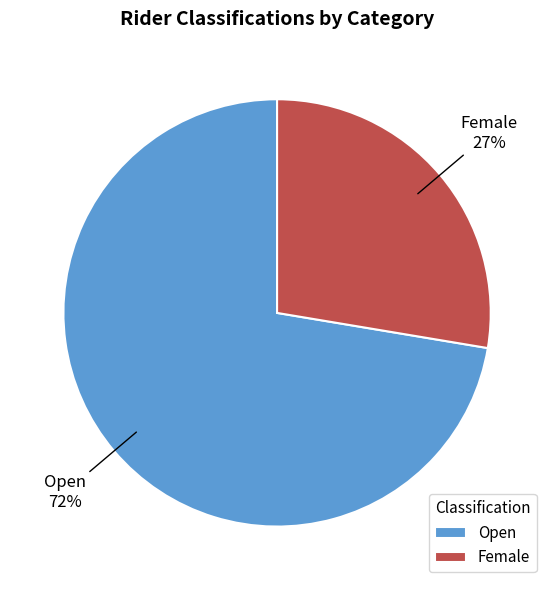

The Female slice represents 14% of the pie. True or false?

False